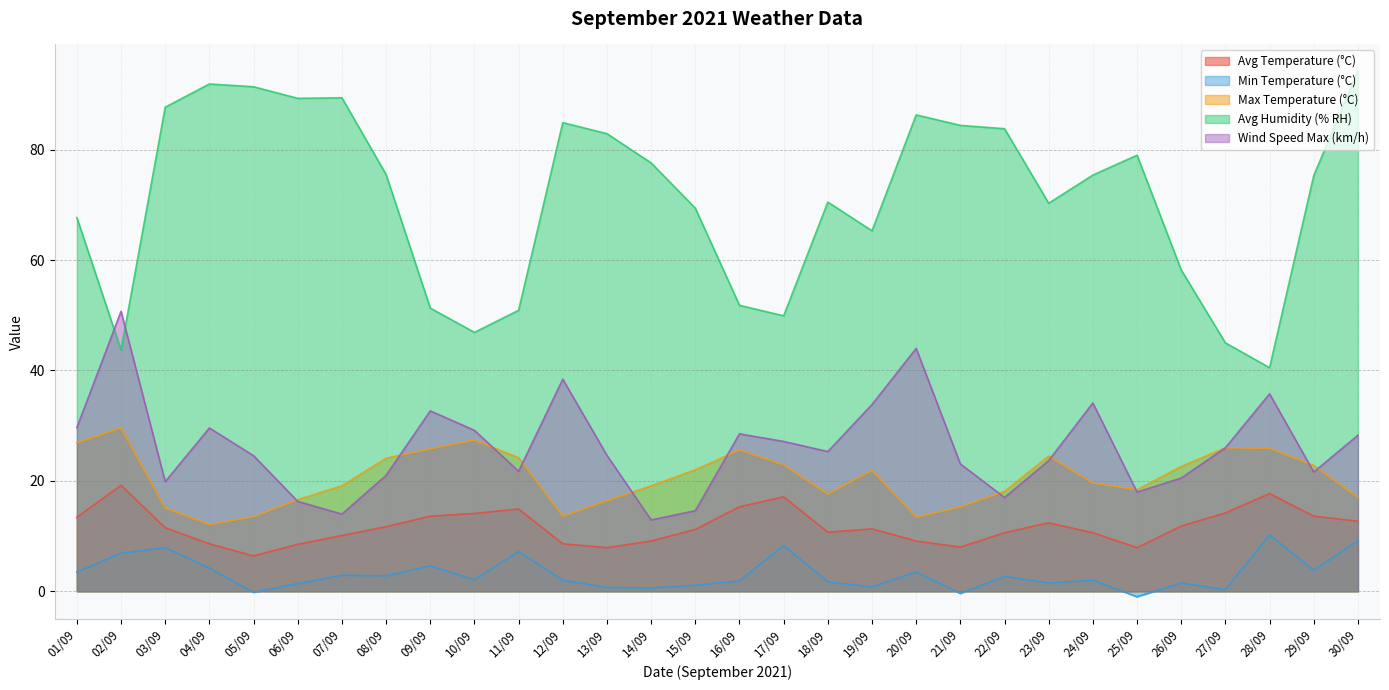

True or false: Avg Temperature (°C) and Min Temperature (°C) intersect in this chart.

False